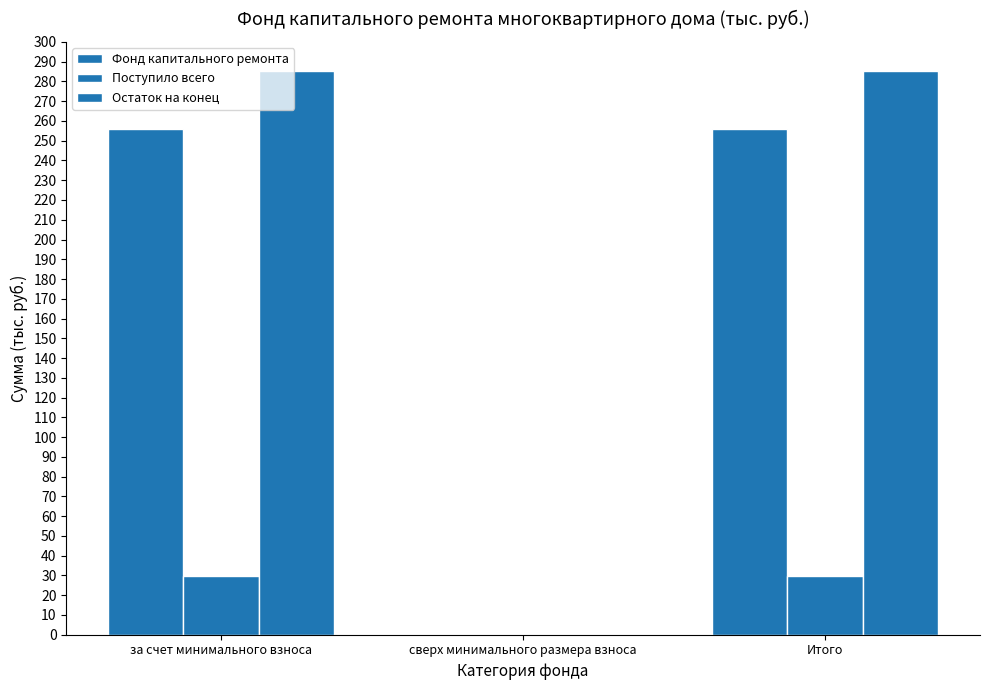

What is the value of the Поступило всего bar at the 1st from the left?

29.6